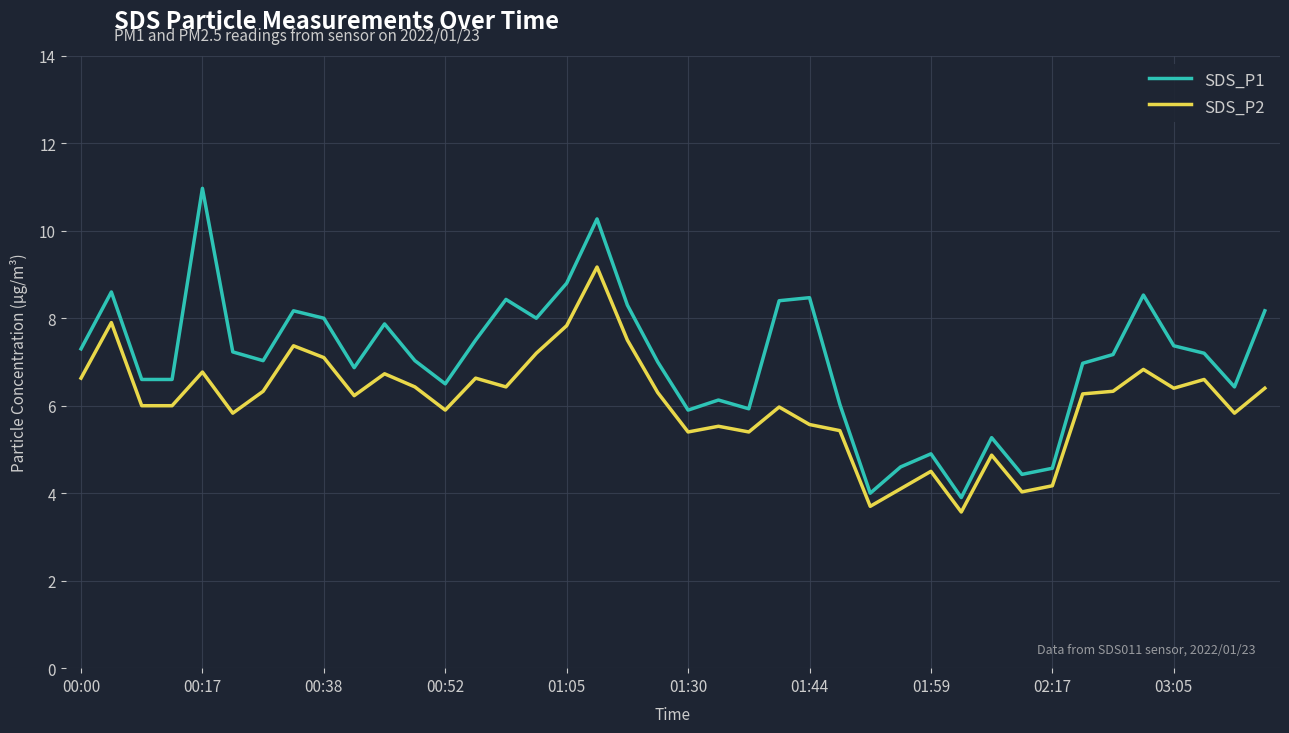

Which series has the largest total across all categories?

SDS_P1